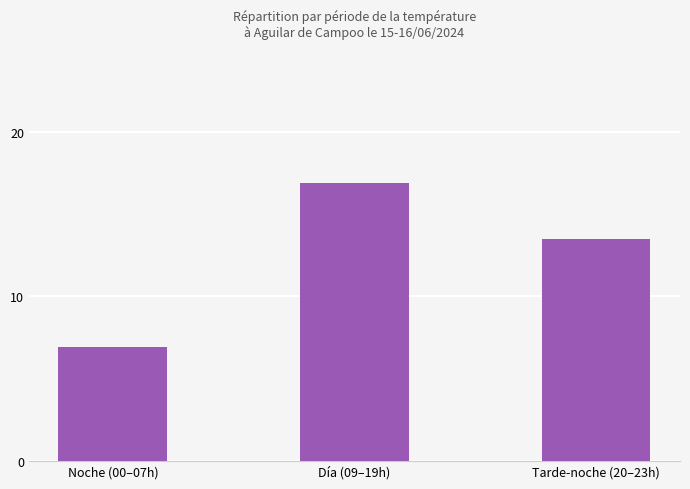

What position from the right is Día (09–19h)?

2